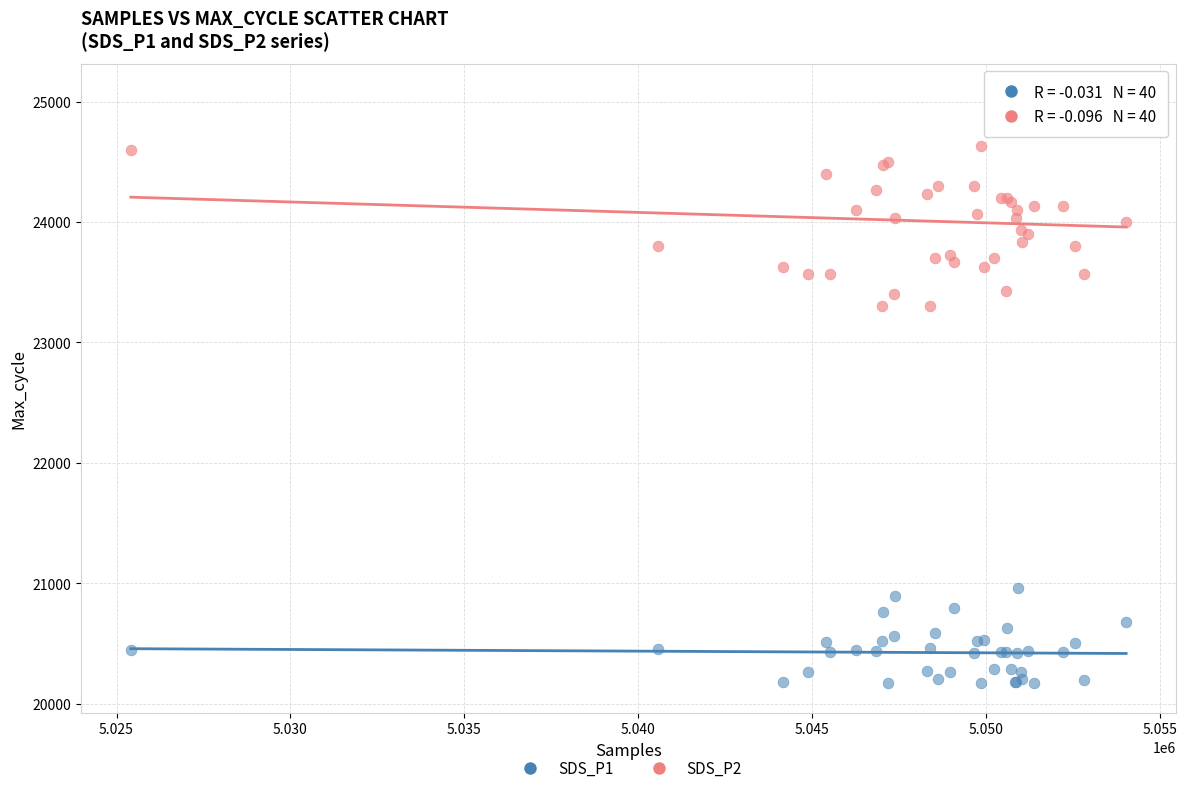

What are all the series names shown in the legend?

SDS_P1, SDS_P2